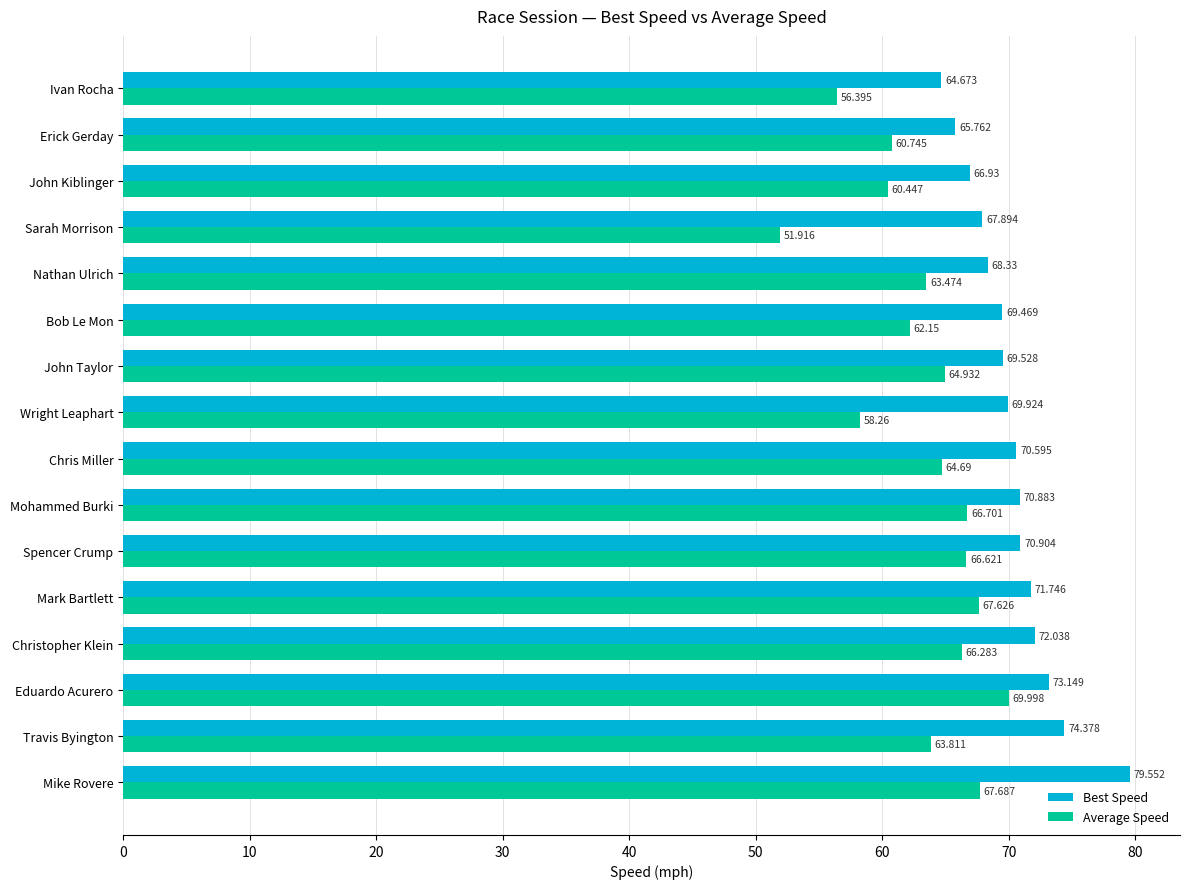

What is the greatest value displayed?

79.6